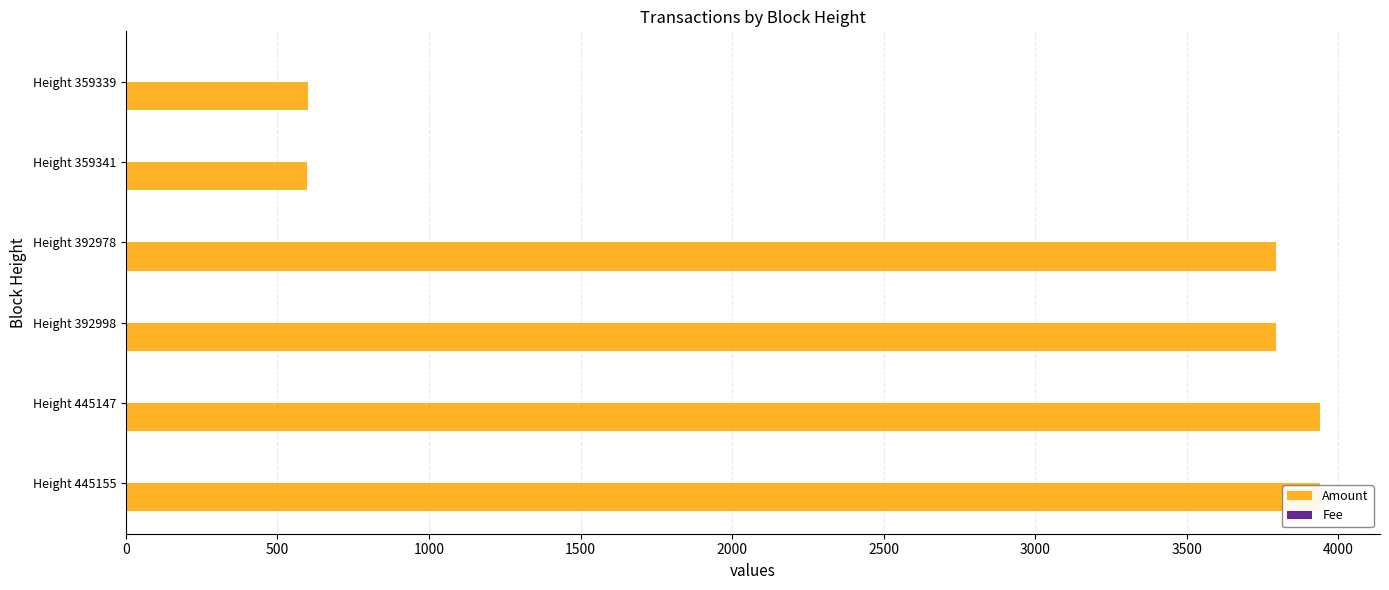

The value of Amount at Height 392998 is 837. True or false?

False